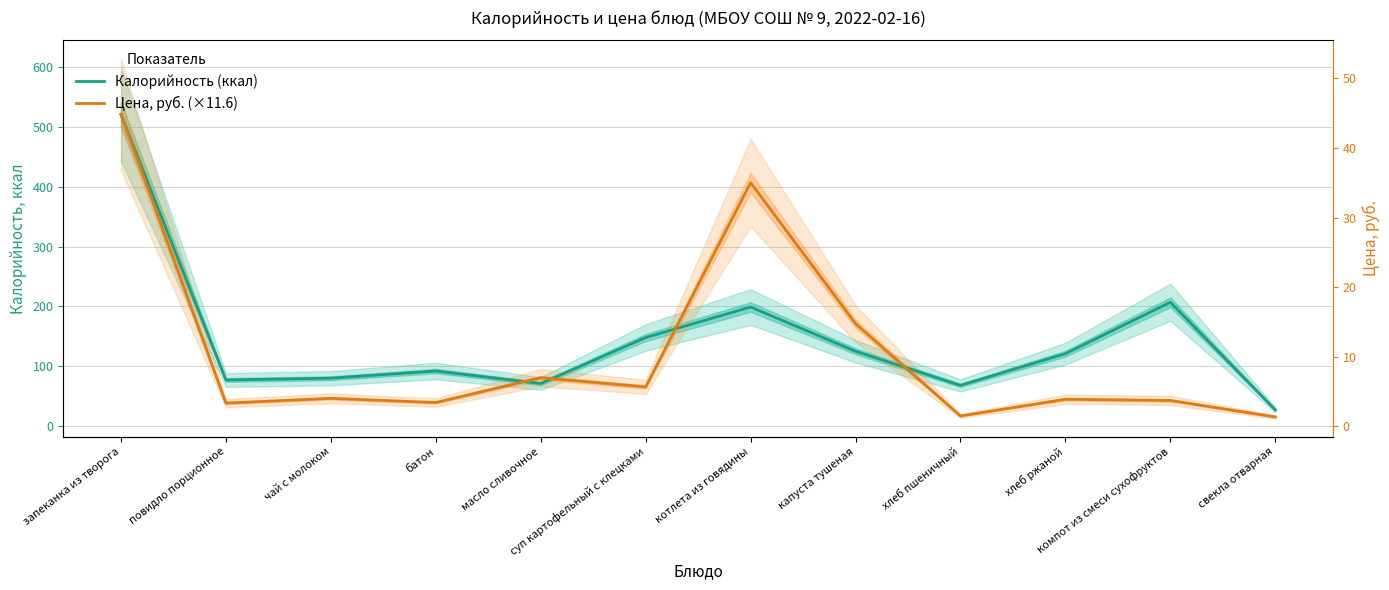

Reading right to left, what are all the values shown in this chart?

Калорийность (ккал): свекла отварная=27.0	компот из смеси сухофруктов=207.0	хлеб ржаной=121.0	хлеб пшеничный=68.0	капуста тушеная=125.0	котлета из говядины=199.0	суп картофельный с клецками=148.0	масло сливочное=71.0	батон=92.0	чай с молоком=80.0	повидло порционное=77.0	запеканка из творога=521.0
Цена, руб. (×11.6): свекла отварная=15.2	компот из смеси сухофруктов=42.8	хлеб ржаной=44.8	хлеб пшеничный=16.9	капуста тушеная=171.2	котлета из говядины=407.0	суп картофельный с клецками=65.4	масло сливочное=80.8	батон=39.3	чай с молоком=46.3	повидло порционное=38.4	запеканка из творога=521.0